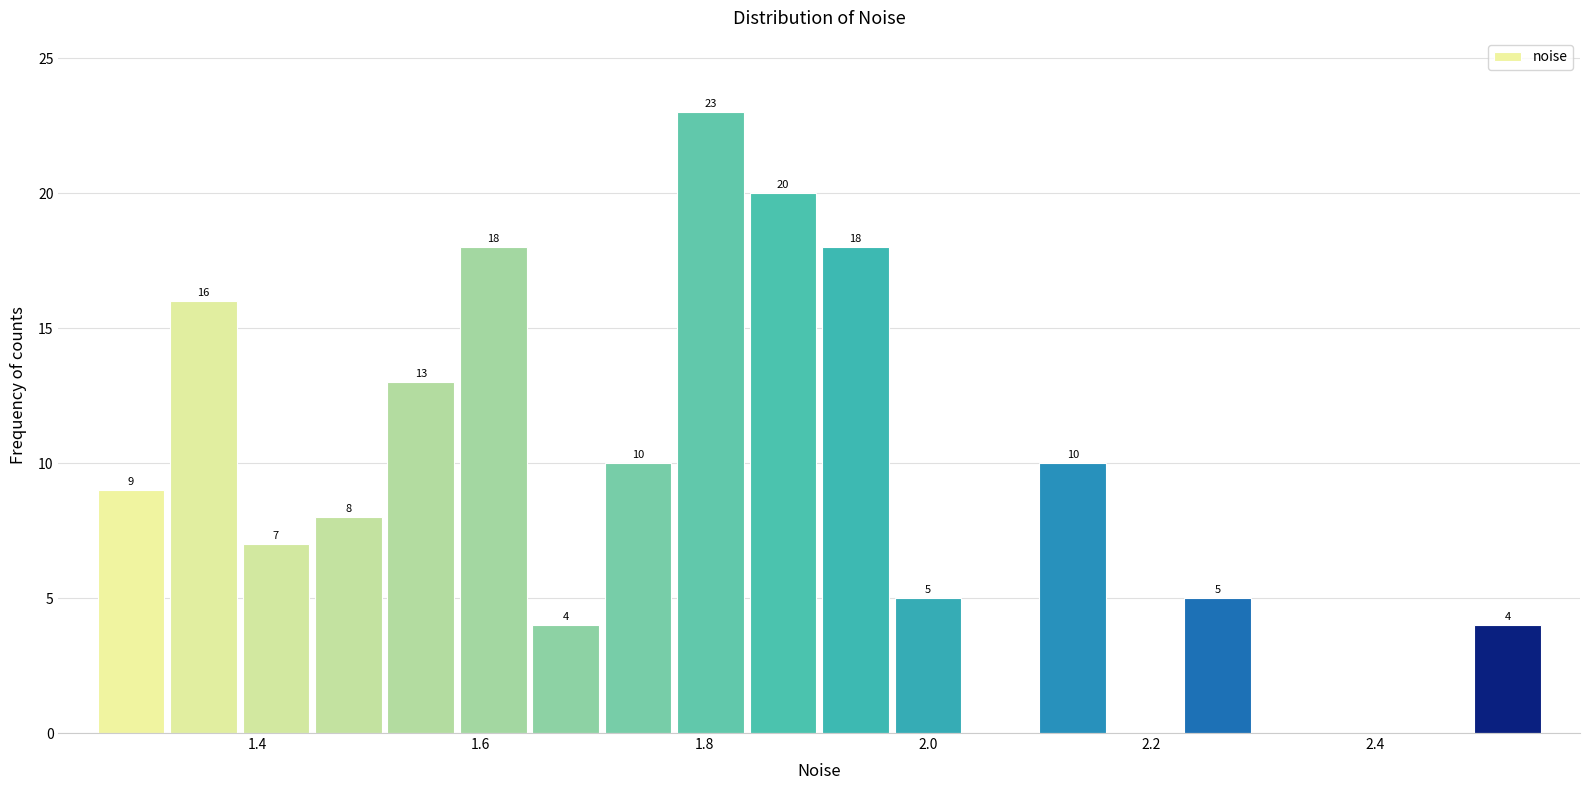

Around what value on the x-axis is the tallest bar? Give the approximate position of its centre, as read against the axis.

1.80